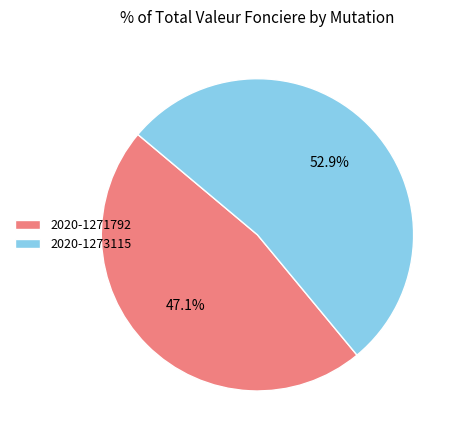

How many segments does this pie chart have?

2